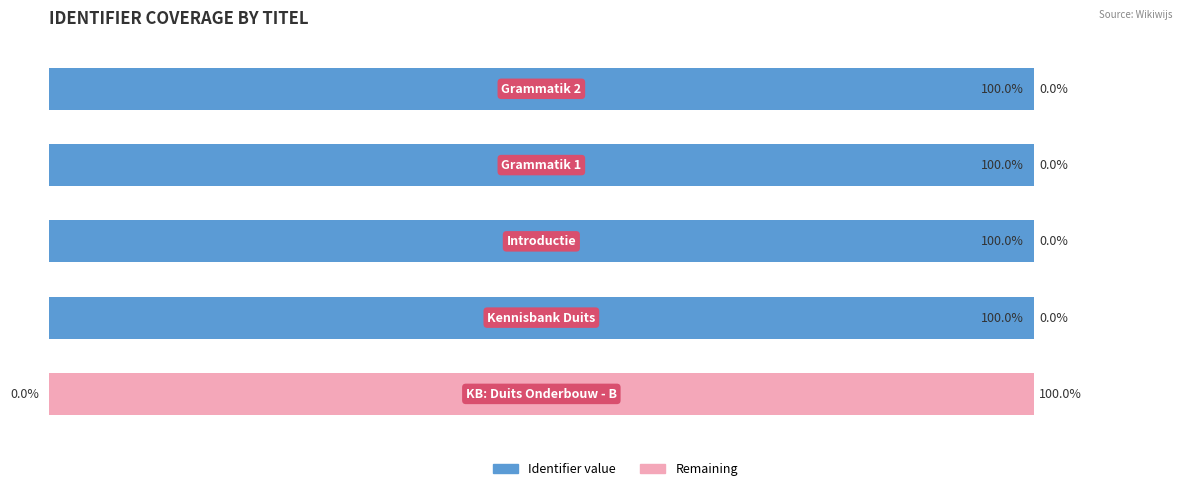

What are all the series names shown in the legend?

Identifier value, Remaining